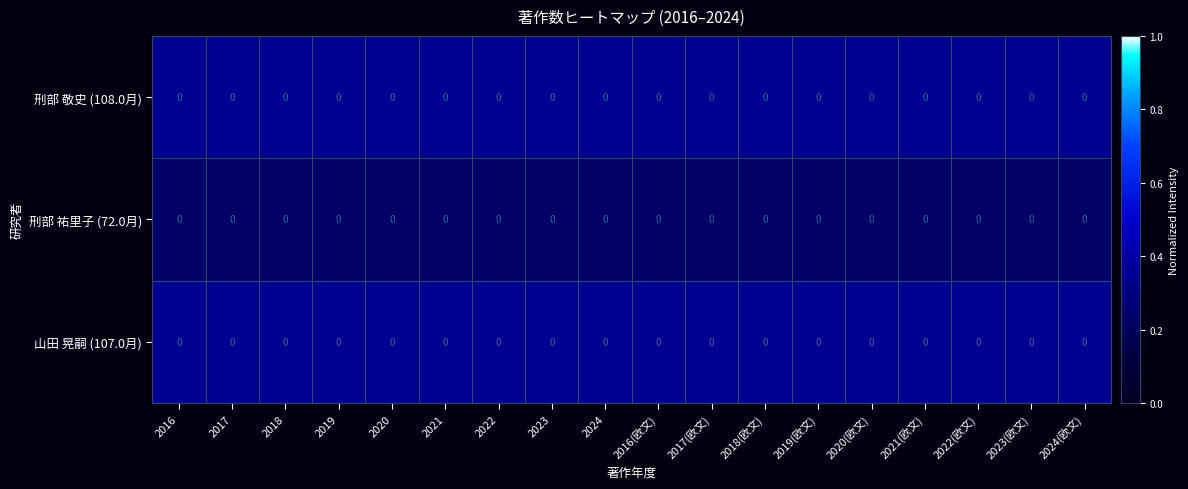

Reading left to right, transcribe all the data shown in this chart.

刑部 敬史 (108.0月): 2016=0.0	2017=0.0	2018=0.0	2019=0.0	2020=0.0	2021=0.0	2022=0.0	2023=0.0	2024=0.0	2016(欧文)=0.0	2017(欧文)=0.0	2018(欧文)=0.0	2019(欧文)=0.0	2020(欧文)=0.0	2021(欧文)=0.0	2022(欧文)=0.0	2023(欧文)=0.0	2024(欧文)=0.0
刑部 祐里子 (72.0月): 2016=0.0	2017=0.0	2018=0.0	2019=0.0	2020=0.0	2021=0.0	2022=0.0	2023=0.0	2024=0.0	2016(欧文)=0.0	2017(欧文)=0.0	2018(欧文)=0.0	2019(欧文)=0.0	2020(欧文)=0.0	2021(欧文)=0.0	2022(欧文)=0.0	2023(欧文)=0.0	2024(欧文)=0.0
山田 晃嗣 (107.0月): 2016=0.0	2017=0.0	2018=0.0	2019=0.0	2020=0.0	2021=0.0	2022=0.0	2023=0.0	2024=0.0	2016(欧文)=0.0	2017(欧文)=0.0	2018(欧文)=0.0	2019(欧文)=0.0	2020(欧文)=0.0	2021(欧文)=0.0	2022(欧文)=0.0	2023(欧文)=0.0	2024(欧文)=0.0